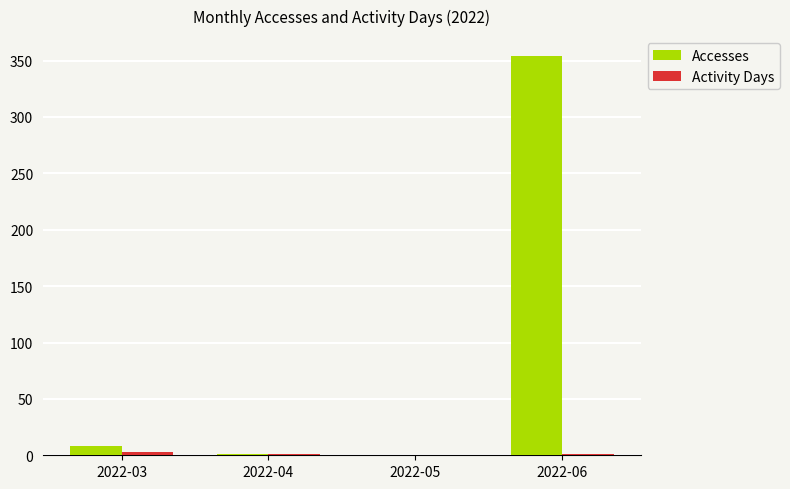

Which label corresponds to the largest value in the chart?

2022-06